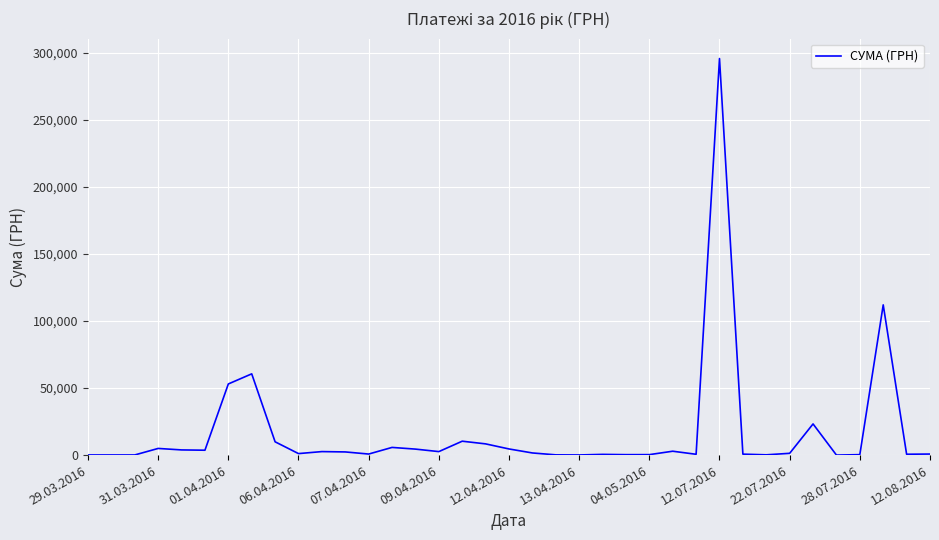

What is the greatest value displayed?

295638.6